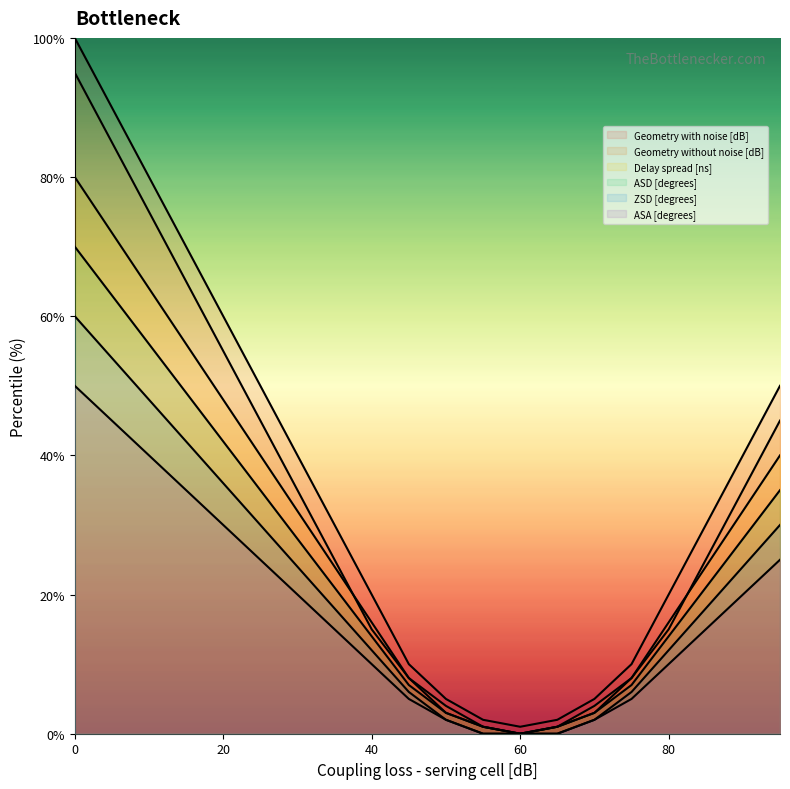

True or false: Geometry with noise [dB] has more than 1 points higher than both neighbors.

False